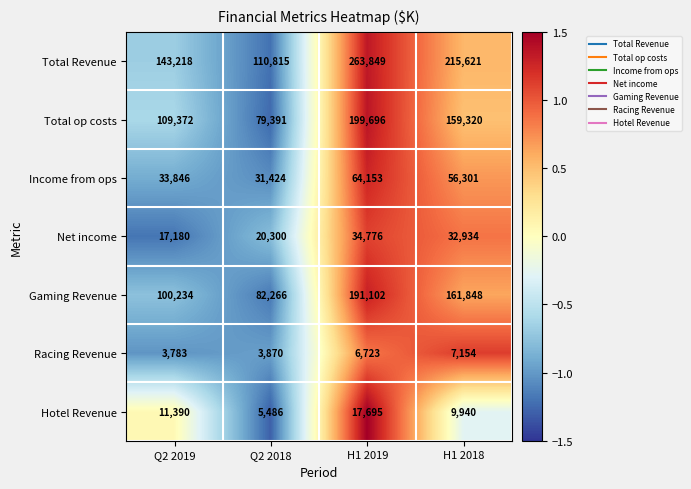

The Total op costs series shows 109372 at Q2 2019. True or false?

True